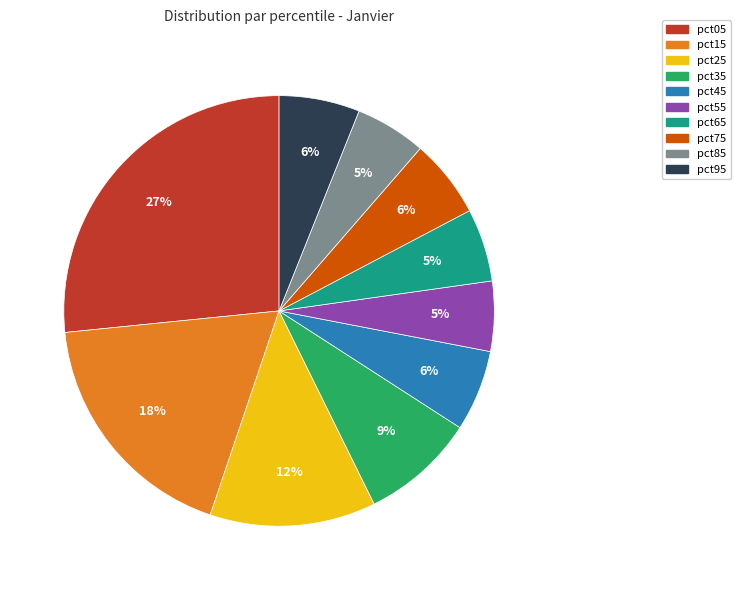

Is it true that pct25 is 12% of the pie?

True